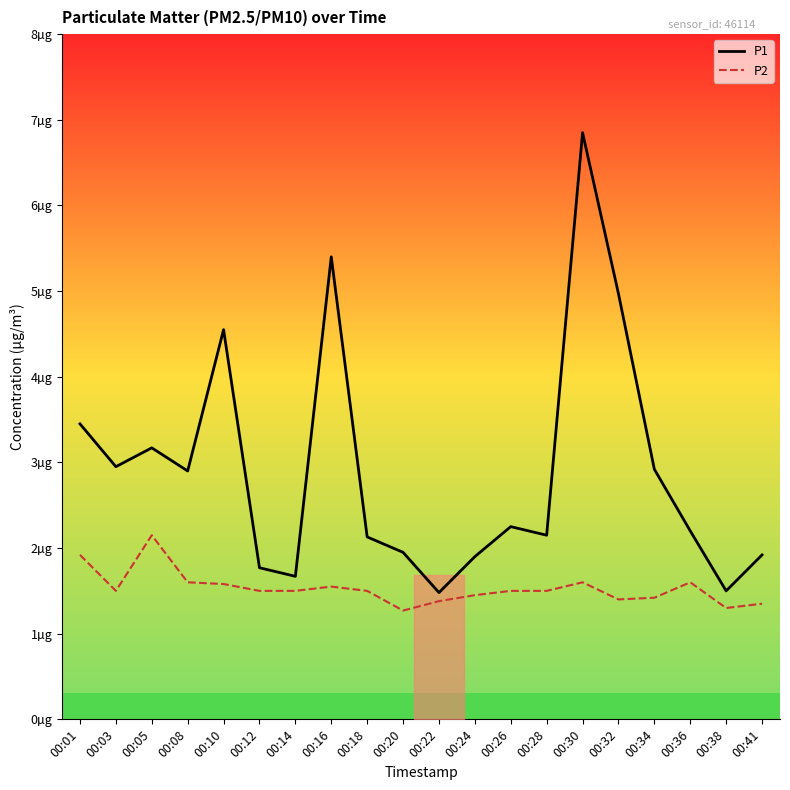

The P1 series shows 0.7 at 00:22. True or false?

False